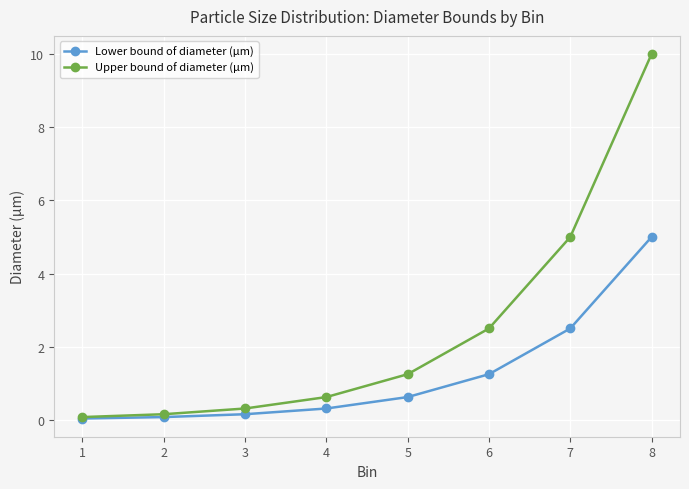

True or false: Upper bound of diameter (µm) has more than 1 points higher than both neighbors.

False